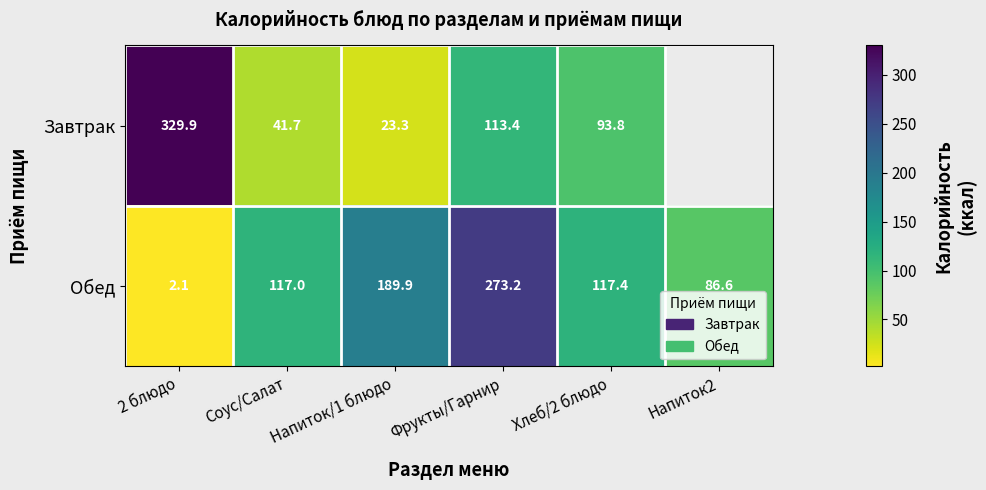

What is the approximate value of Обед at 2 блюдо?

2.1